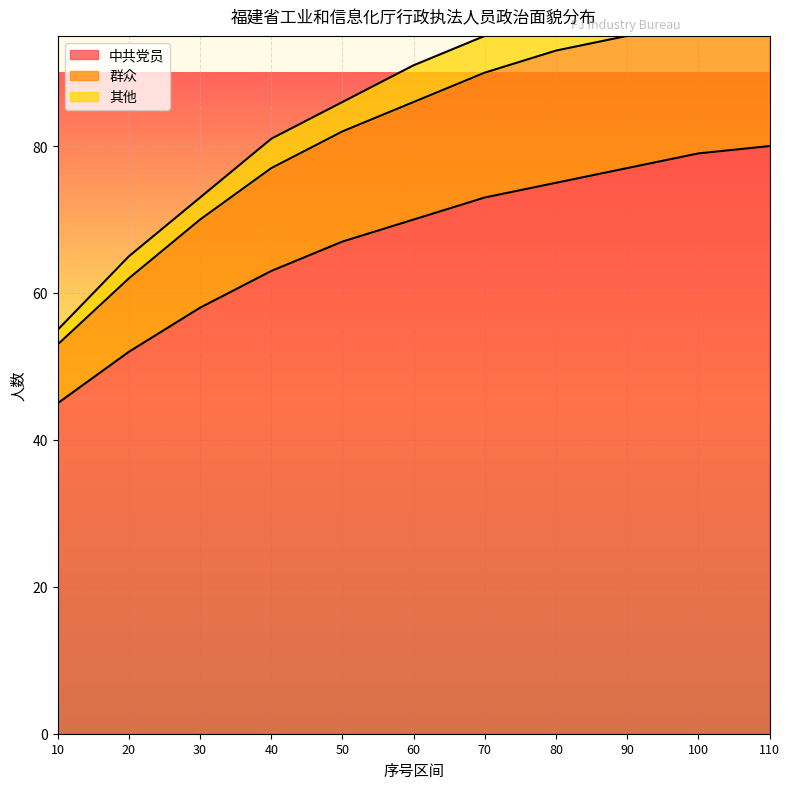

At which label does 中共党员 reach its minimum?

10